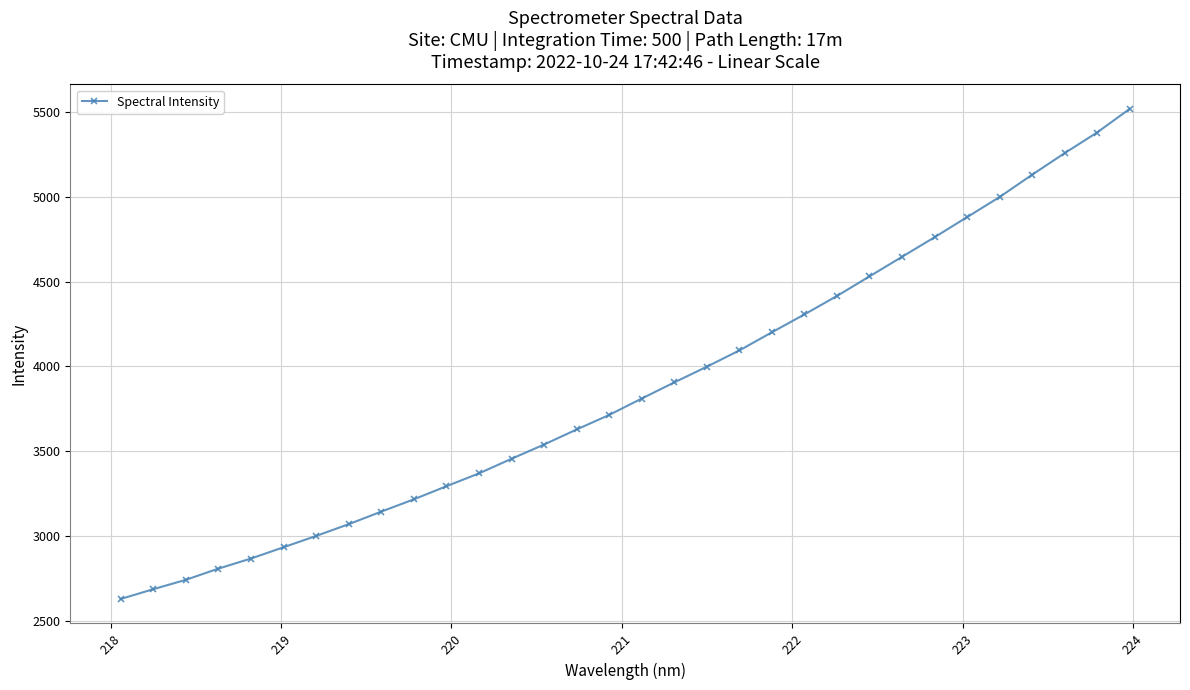

True or false: there are more than 2 points higher than both neighbors.

False